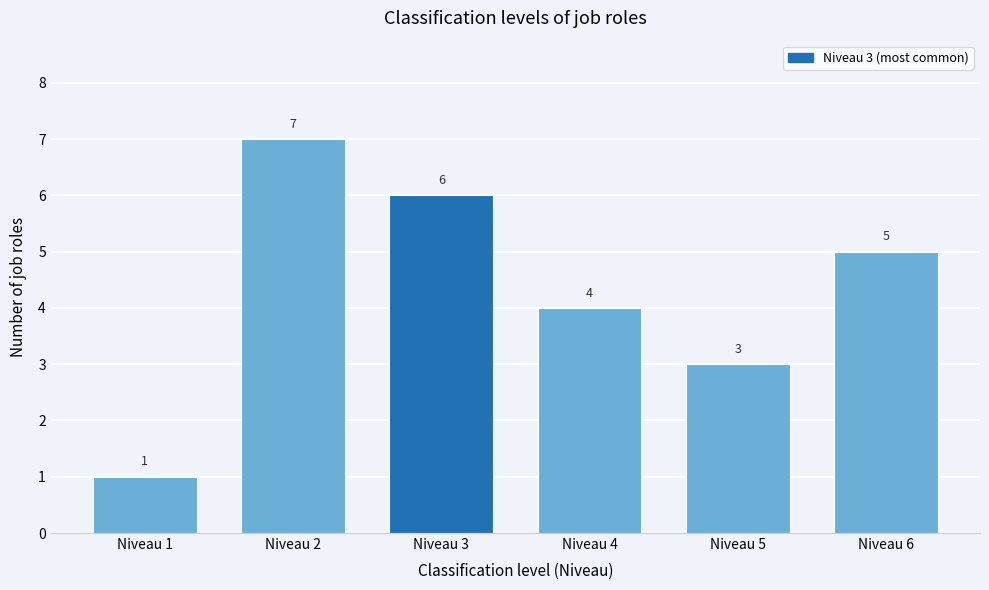

Reading left to right, list all the values displayed in this chart.

Niveau 1=1	Niveau 2=7	Niveau 3=6	Niveau 4=4	Niveau 5=3	Niveau 6=5